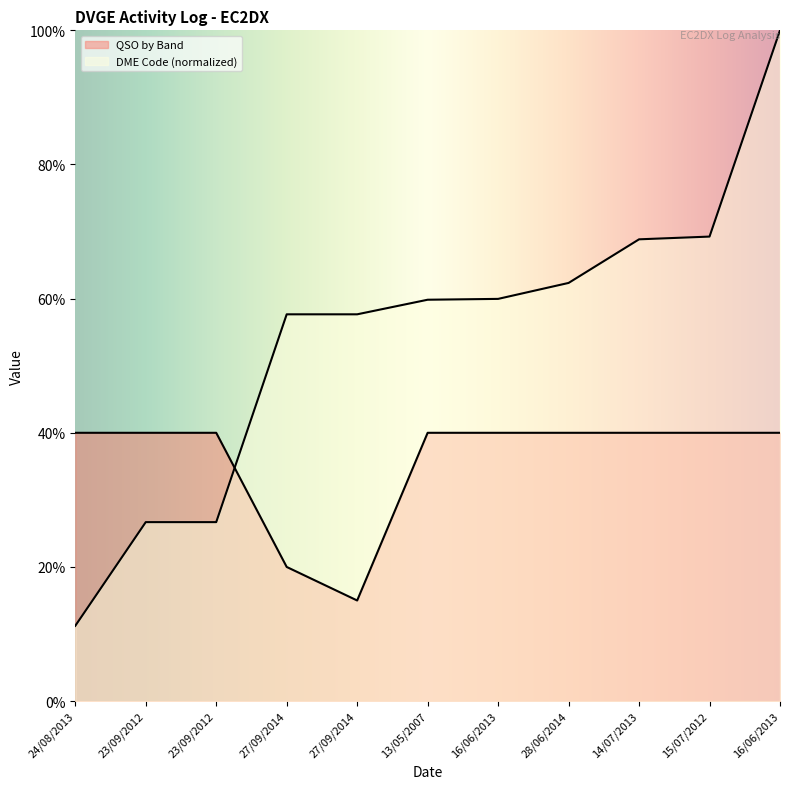

List the labels in order of DME Code value, largest first.

16/06/2013, 15/07/2012, 14/07/2013, 28/06/2014, 16/06/2013, 13/05/2007, 27/09/2014, 27/09/2014, 23/09/2012, 23/09/2012, 24/08/2013